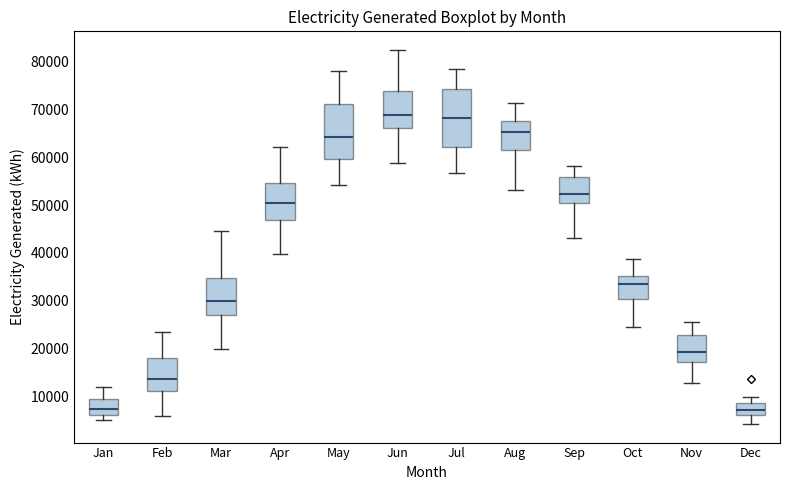

Reading left to right, read every box against the y-axis: the position of its median line, the range the box covers, and the ends of its whiskers. The values are not printed on the chart, so give them approximately, as read against the axis.

Jan: median 7000, box 6000 to 9000, whiskers 5000 to 12000
Feb: median 14000, box 11000 to 18000, whiskers 6000 to 24000
Mar: median 30000, box 27000 to 35000, whiskers 20000 to 45000
Apr: median 51000, box 47000 to 55000, whiskers 40000 to 62000
May: median 64000, box 60000 to 71000, whiskers 54000 to 78000
Jun: median 69000, box 66000 to 74000, whiskers 59000 to 82000
Jul: median 68000, box 62000 to 74000, whiskers 57000 to 79000
Aug: median 65000, box 62000 to 68000, whiskers 53000 to 71000
Sep: median 52000, box 50000 to 56000, whiskers 43000 to 58000
Oct: median 34000, box 30000 to 35000, whiskers 25000 to 39000
Nov: median 19000, box 17000 to 23000, whiskers 13000 to 25000
Dec: median 7000, box 6000 to 9000, whiskers 4000 to 10000